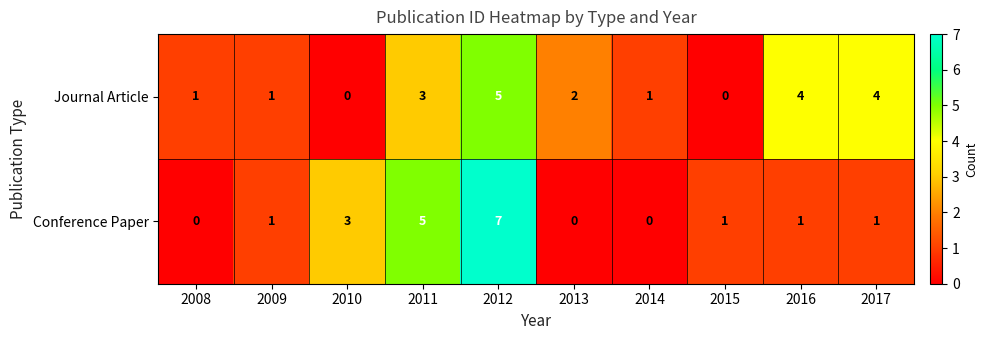

What is the sum of all Conference Paper values?

19